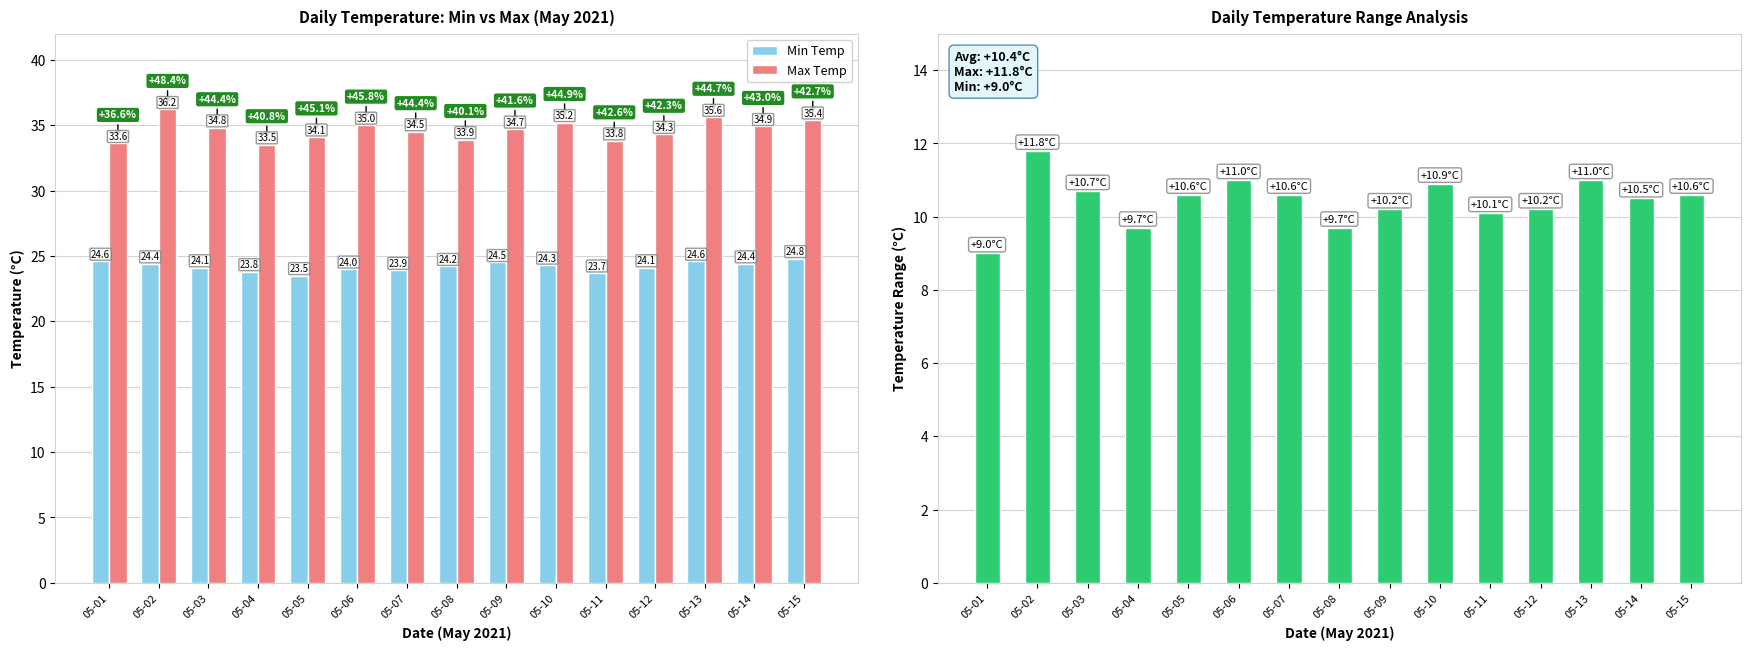

Does the chart contain any negative values?

No